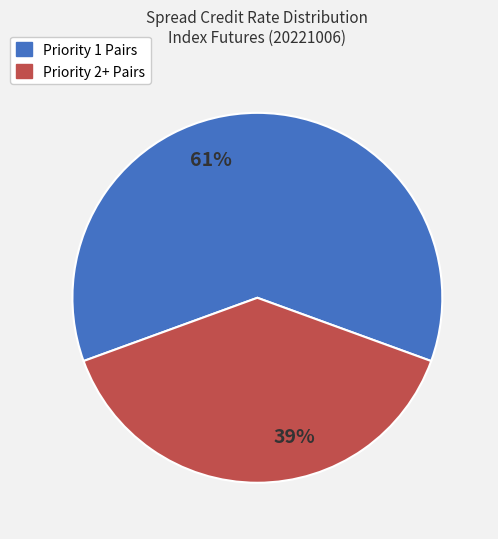

Count the number of slices in the pie.

2